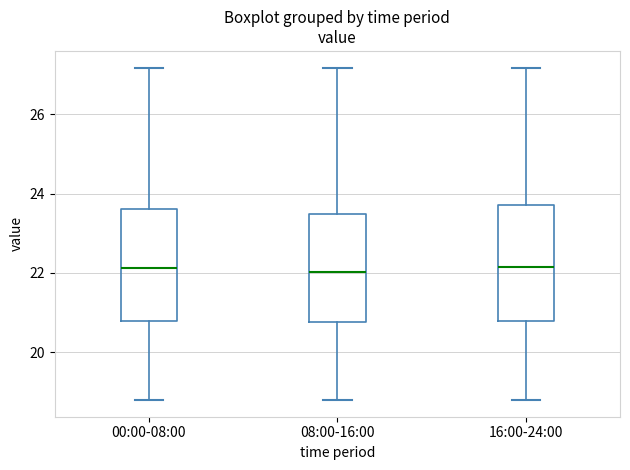

Reading left to right, transcribe this box plot: for each box, give where its median line is, the range the box spans, and where its two whiskers end, as read against the y-axis. The values are not printed on the chart, so give them approximately, as read against the axis.

00:00-08:00: median 22.2, box 20.8 to 23.6, whiskers 18.8 to 27.2
08:00-16:00: median 22.0, box 20.8 to 23.4, whiskers 18.8 to 27.2
16:00-24:00: median 22.2, box 20.8 to 23.8, whiskers 18.8 to 27.2